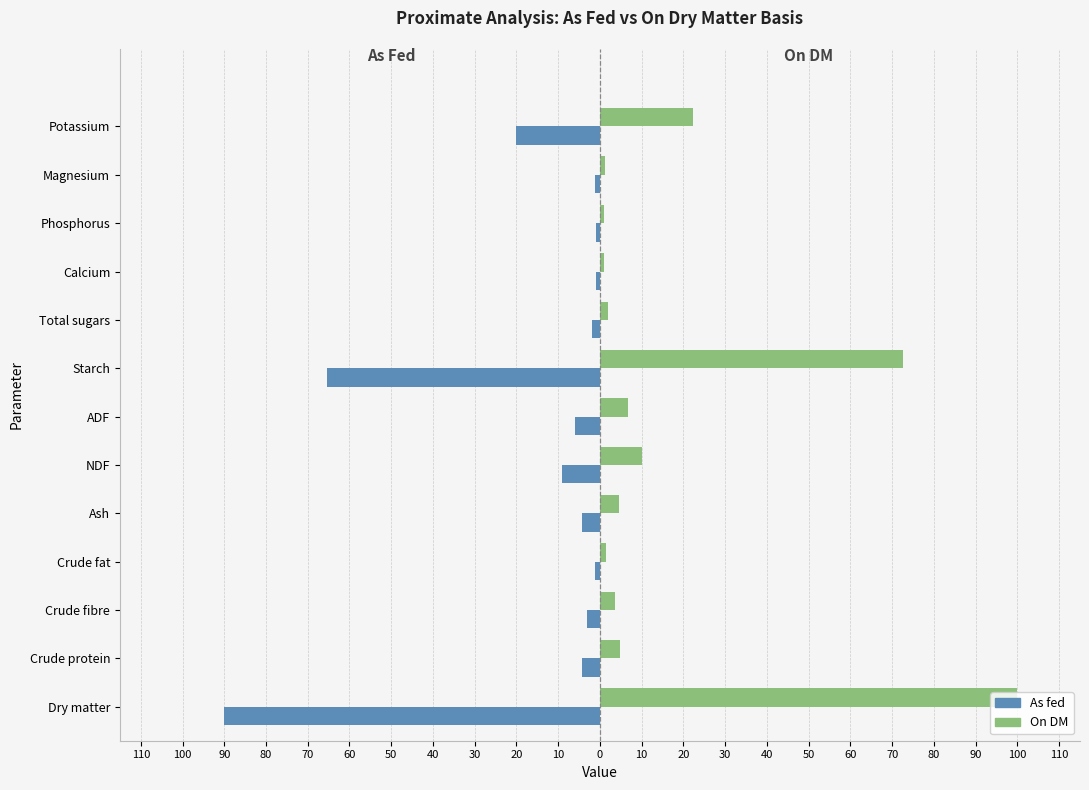

What are all the series names shown in the legend?

As fed, On DM